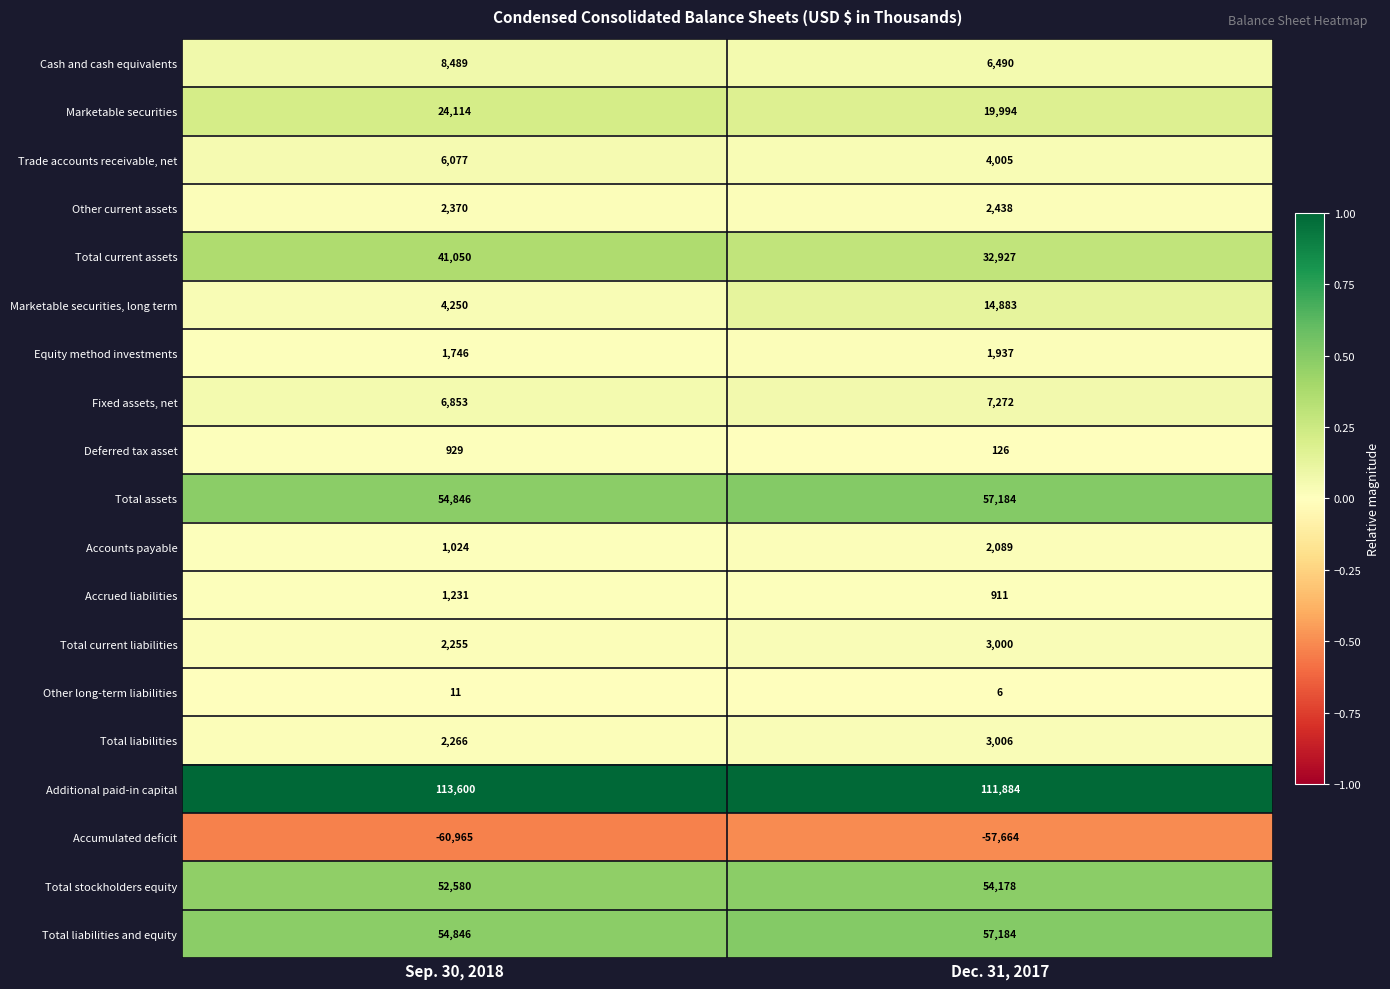

True or false: Equity method investments has a value of 356 at Sep. 30, 2018.

False